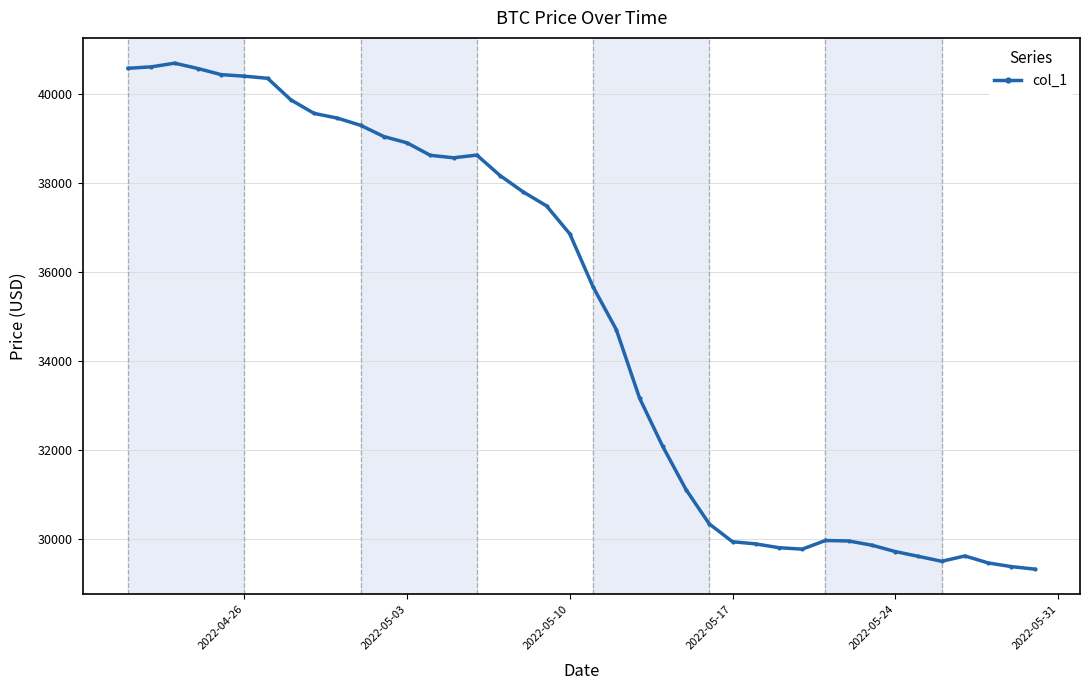

True or false: the data has more than 2 interior local peaks.

True